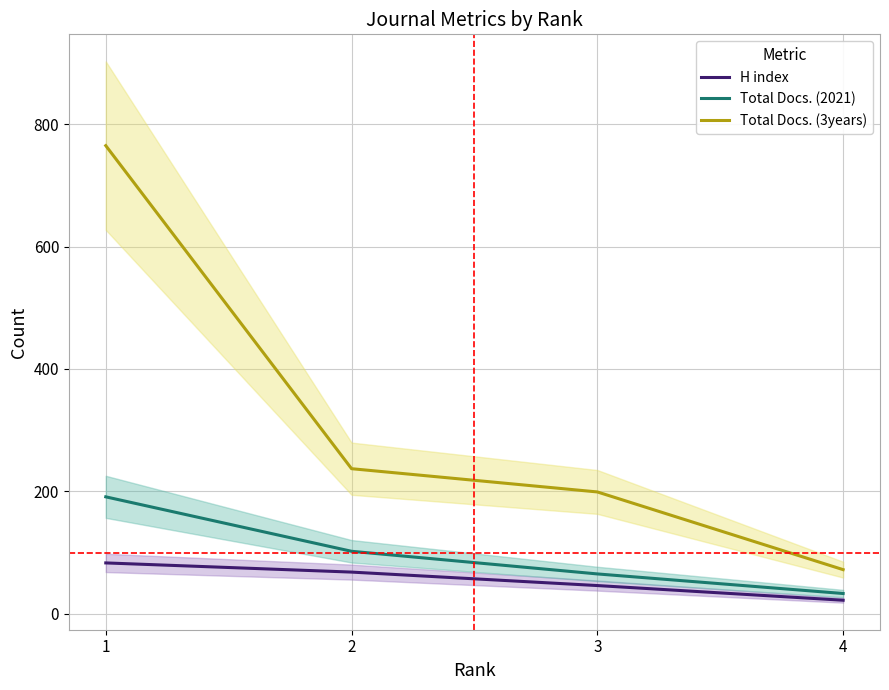

Reading left to right, extract all data points from this chart.

H index: 1=83	2=68	3=46	4=22
Total Docs. (2021): 1=191	2=102	3=65	4=33
Total Docs. (3years): 1=765	2=237	3=199	4=72